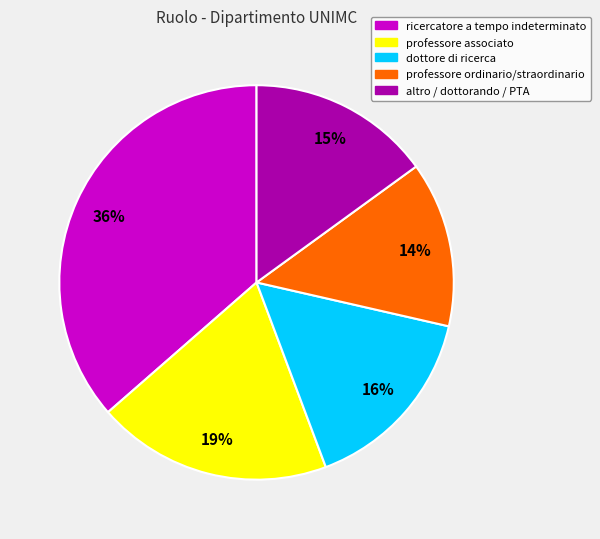

Is there a majority slice in this chart?

No